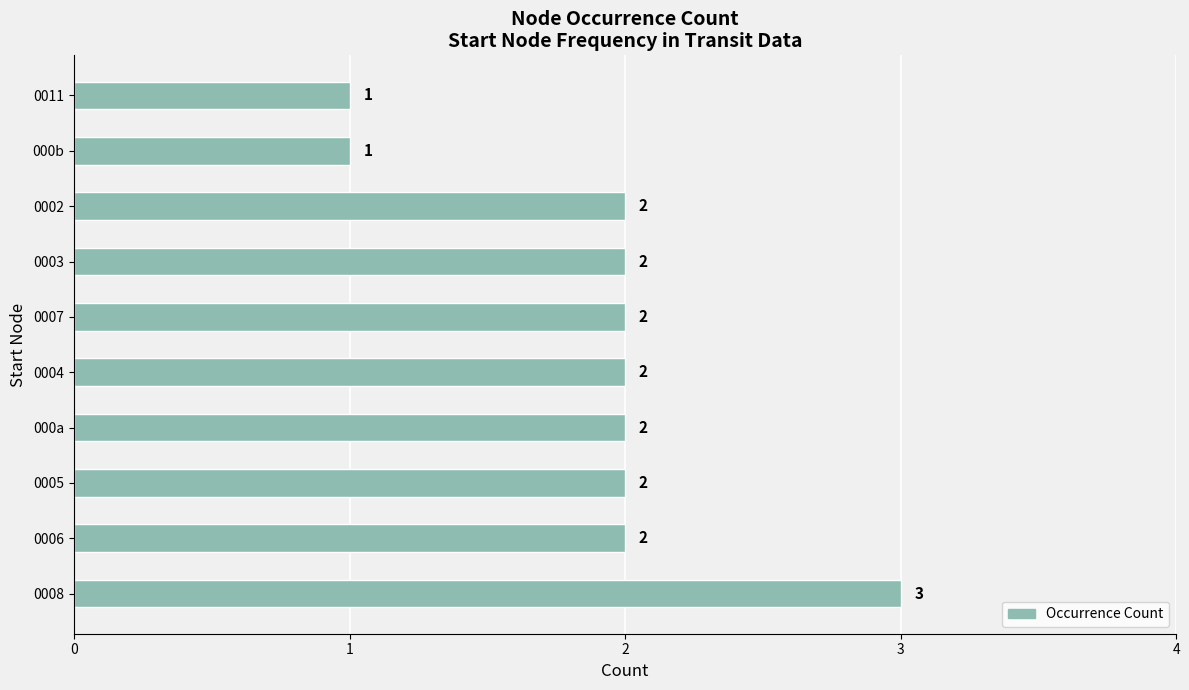

What is the ratio of the value at 0003 to the value at 0005?

1.0